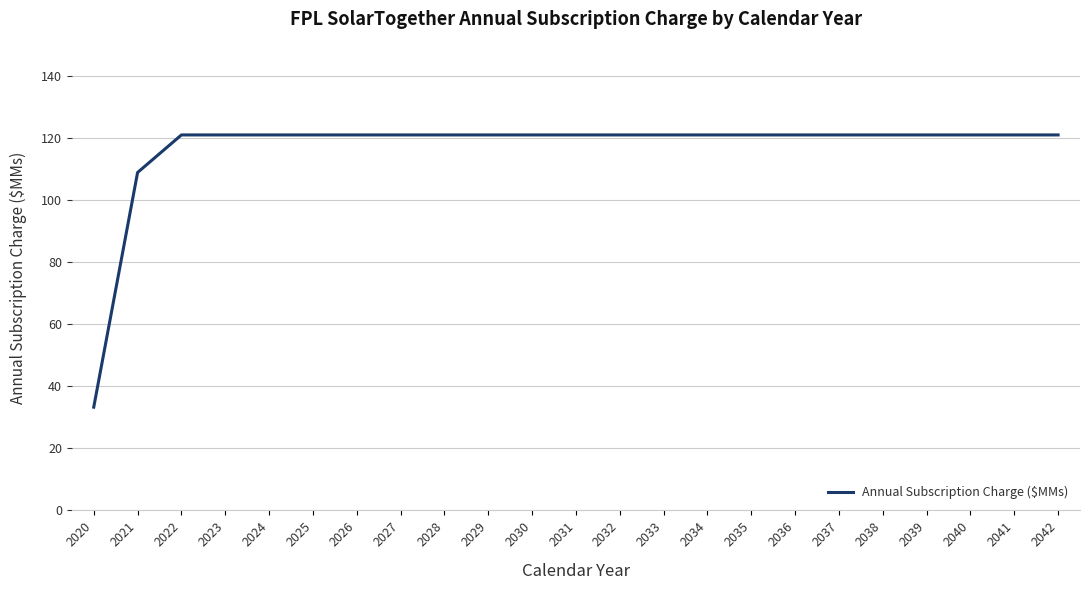

What is the greatest value displayed?

120.9